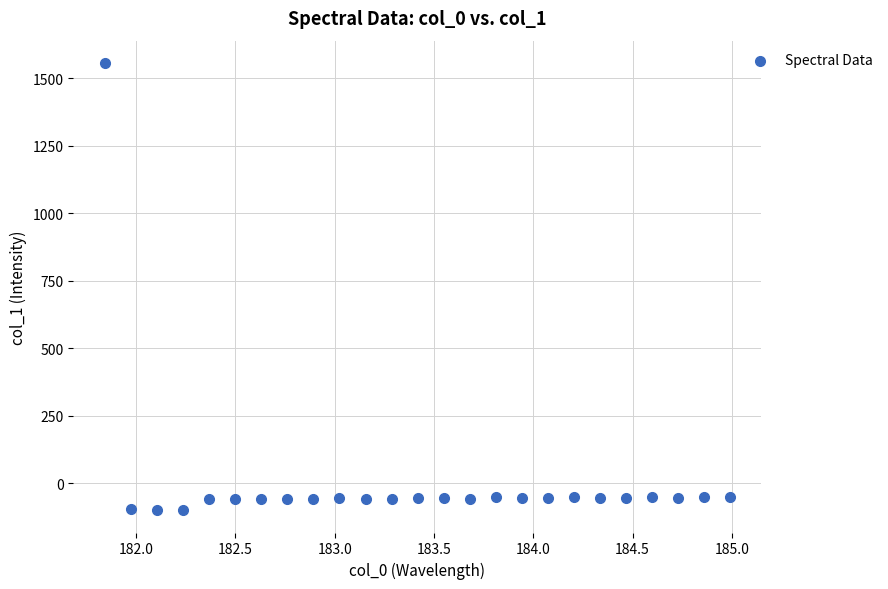

What is the range of X values (max minus min)?

3.1